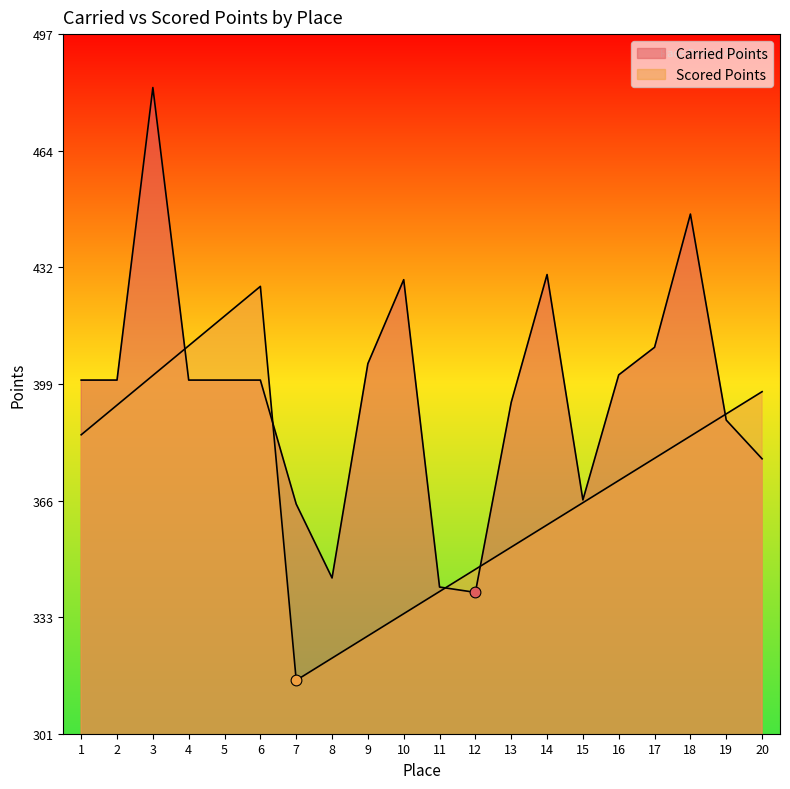

Which series reaches the maximum Y coordinate?

Carried Points